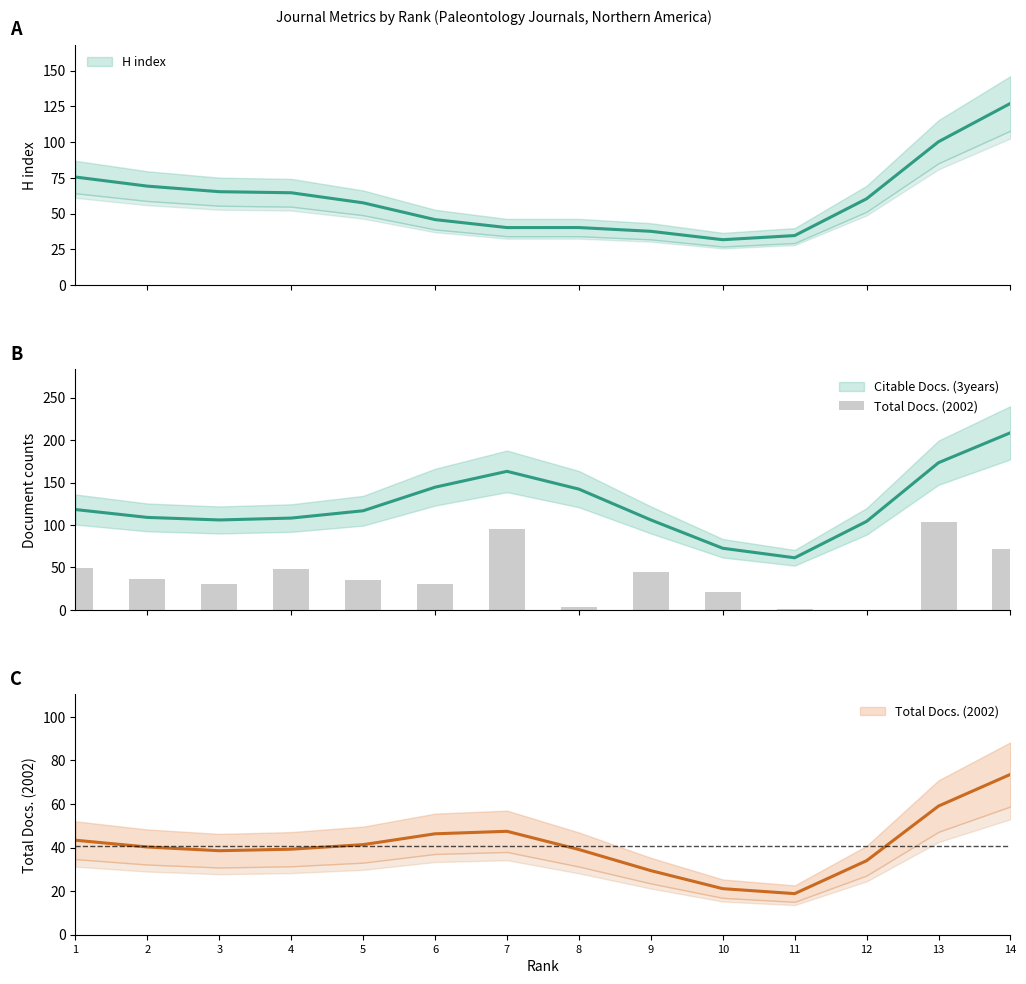

Rank the categories by value from lowest to highest.

12, 11, 8, 10, 3, 6, 5, 2, 9, 4, 1, 14, 7, 13